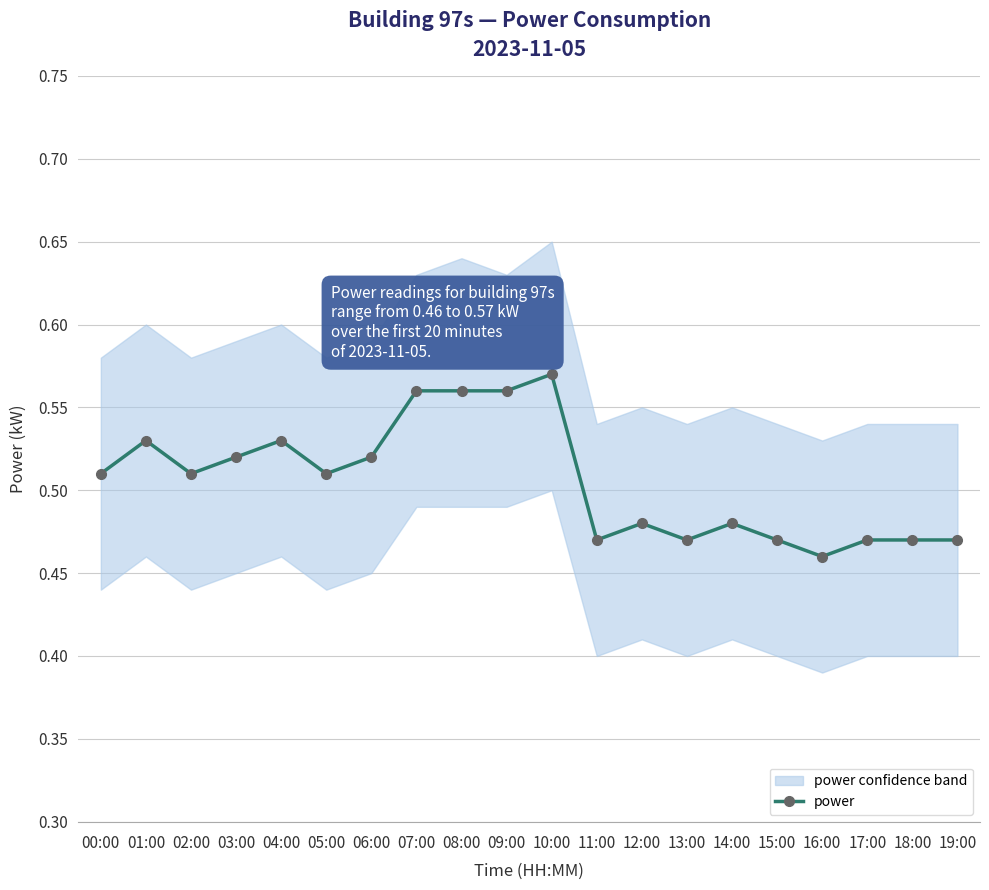

Which category has the lowest value across all series?

16:00